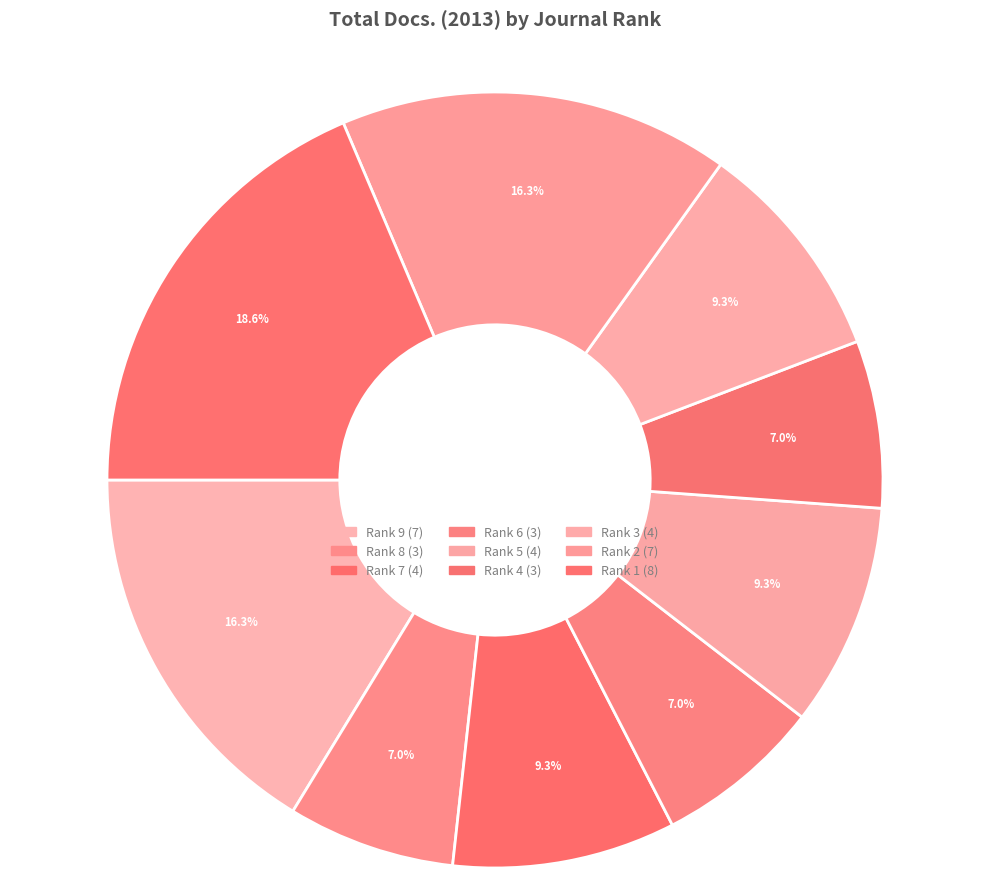

What is the ratio of the value at Rank 6 to the value at Rank 1?

0.4